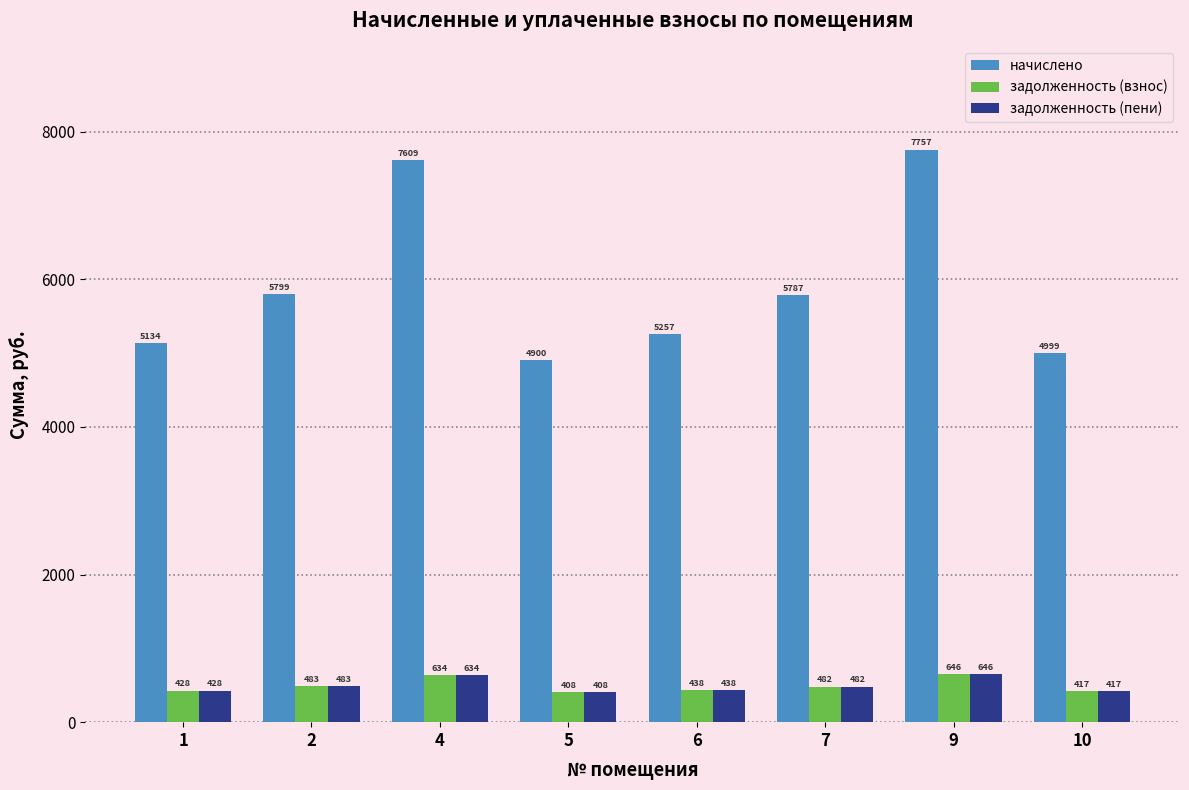

The value of начислено at 7 is 8194.6. True or false?

False